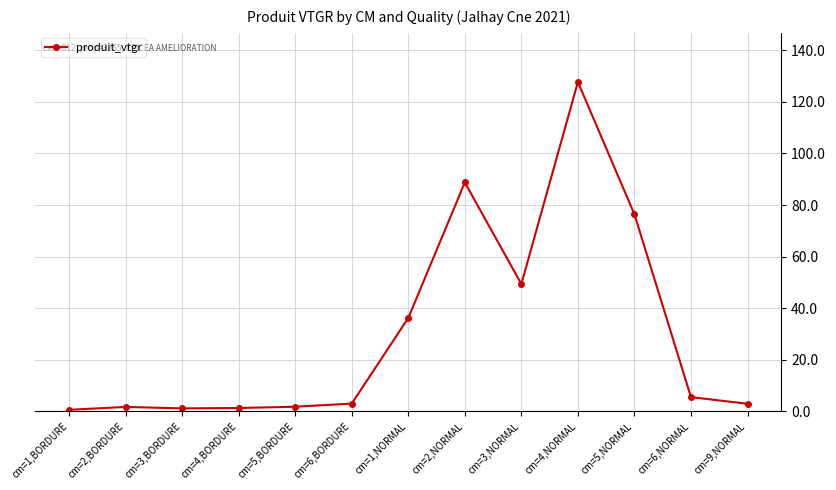

What is the greatest value displayed?

127.7